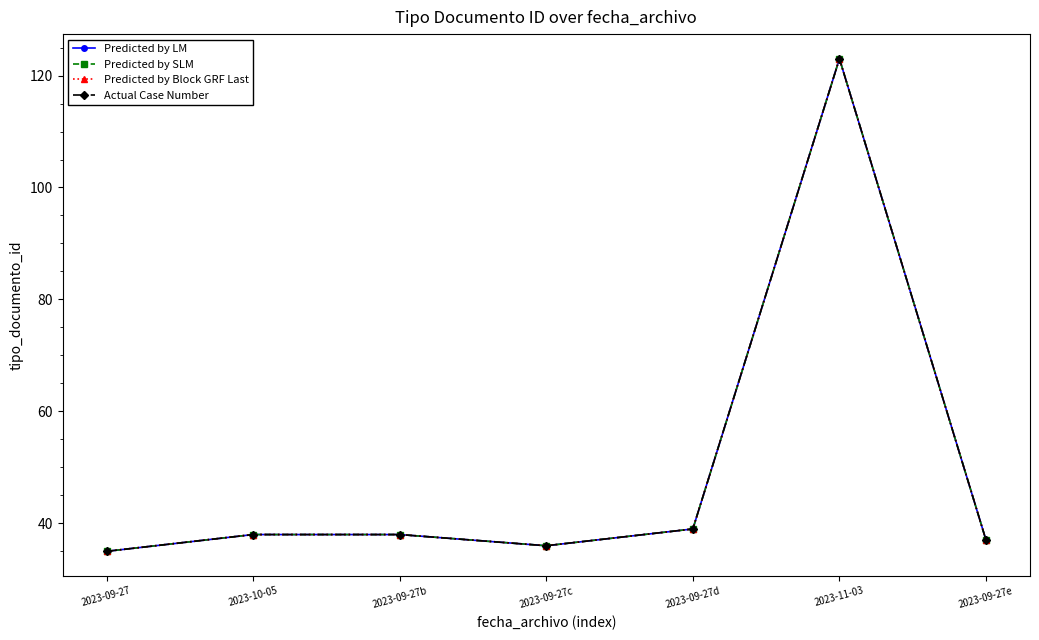

Is this an area chart (filled region under the line)?

No